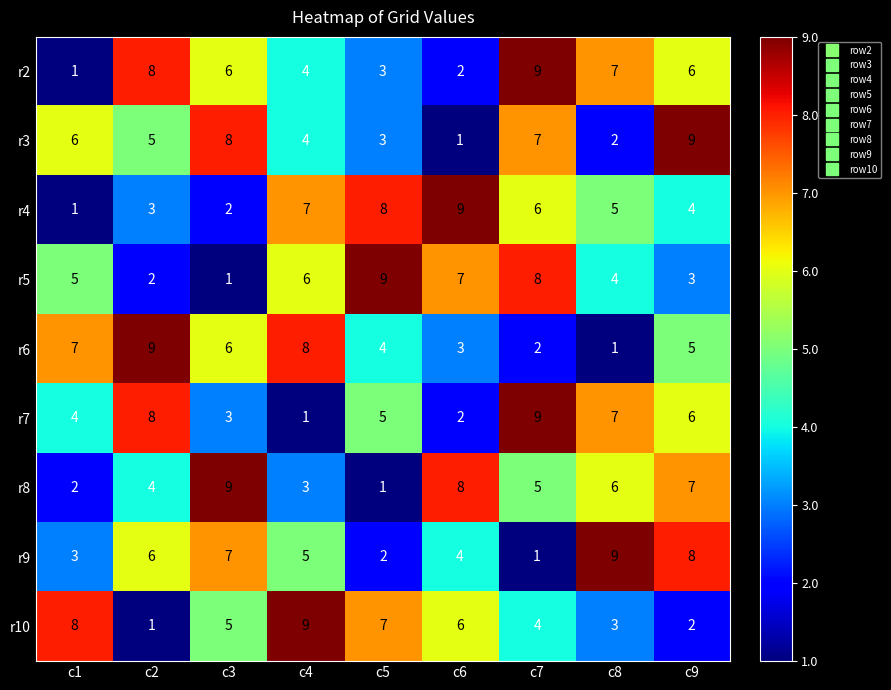

What is the difference between the highest and lowest values at c8?

8